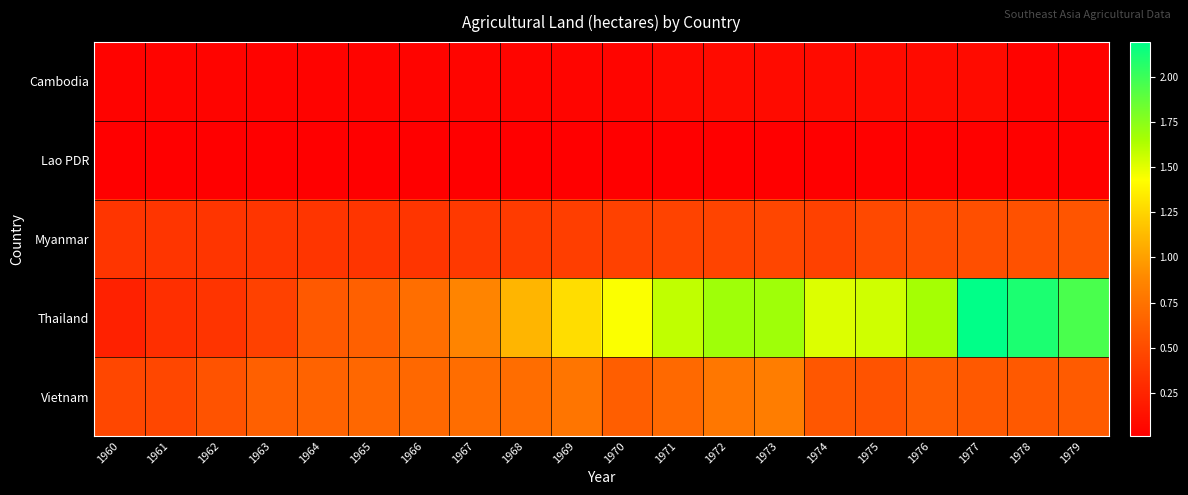

Rank the series by their maximum value, from highest to lowest.

Thailand, Vietnam, Myanmar, Cambodia, Lao PDR